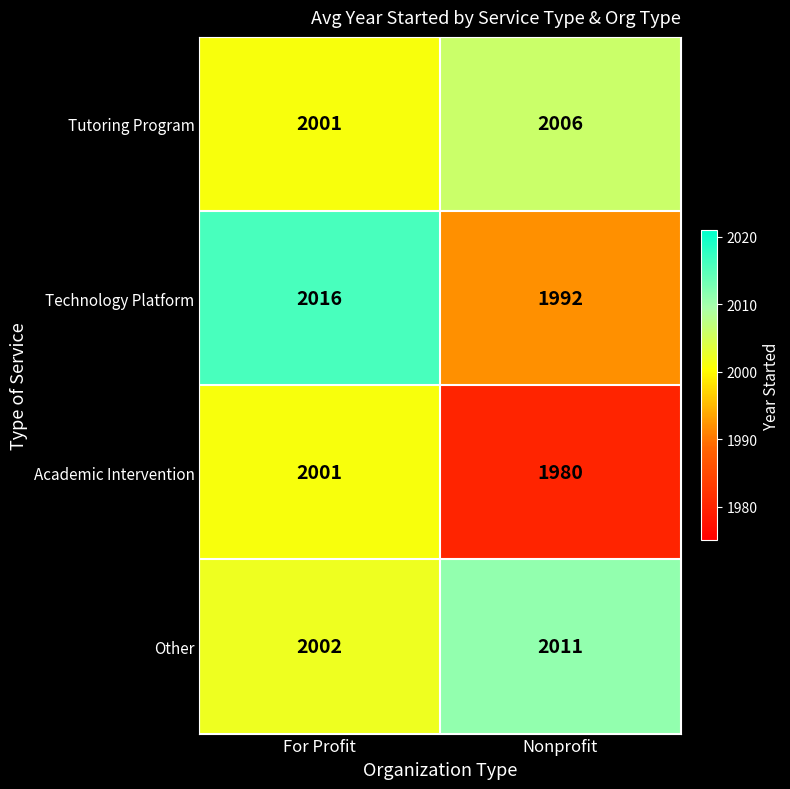

Between For Profit and Nonprofit, which series saw the biggest shift?

Technology Platform